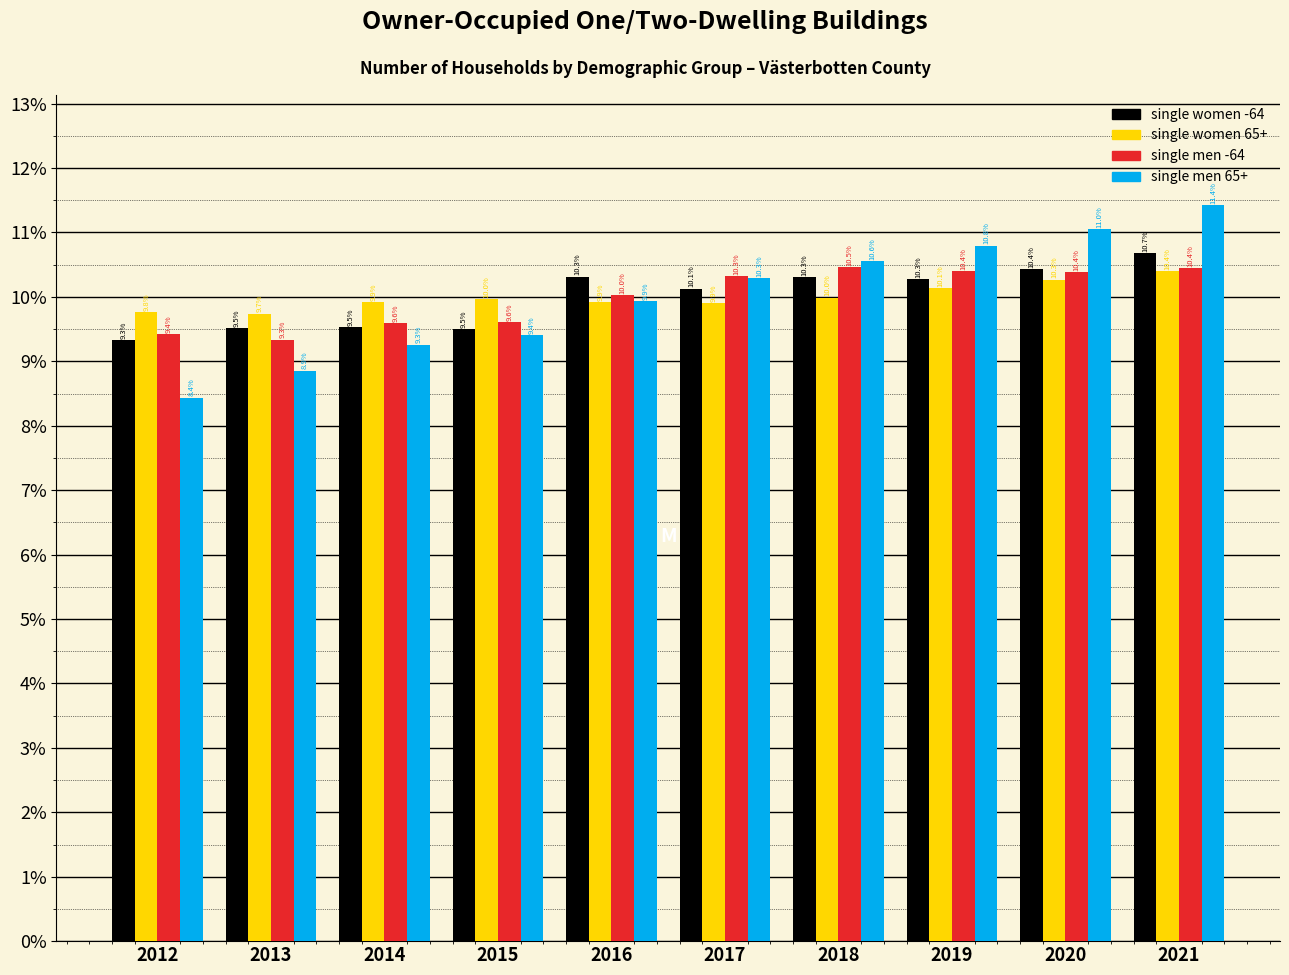

Reading right to left, what are all the values shown in this chart?

single women -64: 10.7	10.4	10.3	10.3	10.1	10.3	9.5	9.5	9.5	9.3
single women 65+: 10.4	10.3	10.1	10.0	9.9	9.9	10.0	9.9	9.7	9.8
single men -64: 10.4	10.4	10.4	10.5	10.3	10.0	9.6	9.6	9.3	9.4
single men 65+: 11.4	11.0	10.8	10.6	10.3	9.9	9.4	9.3	8.9	8.4